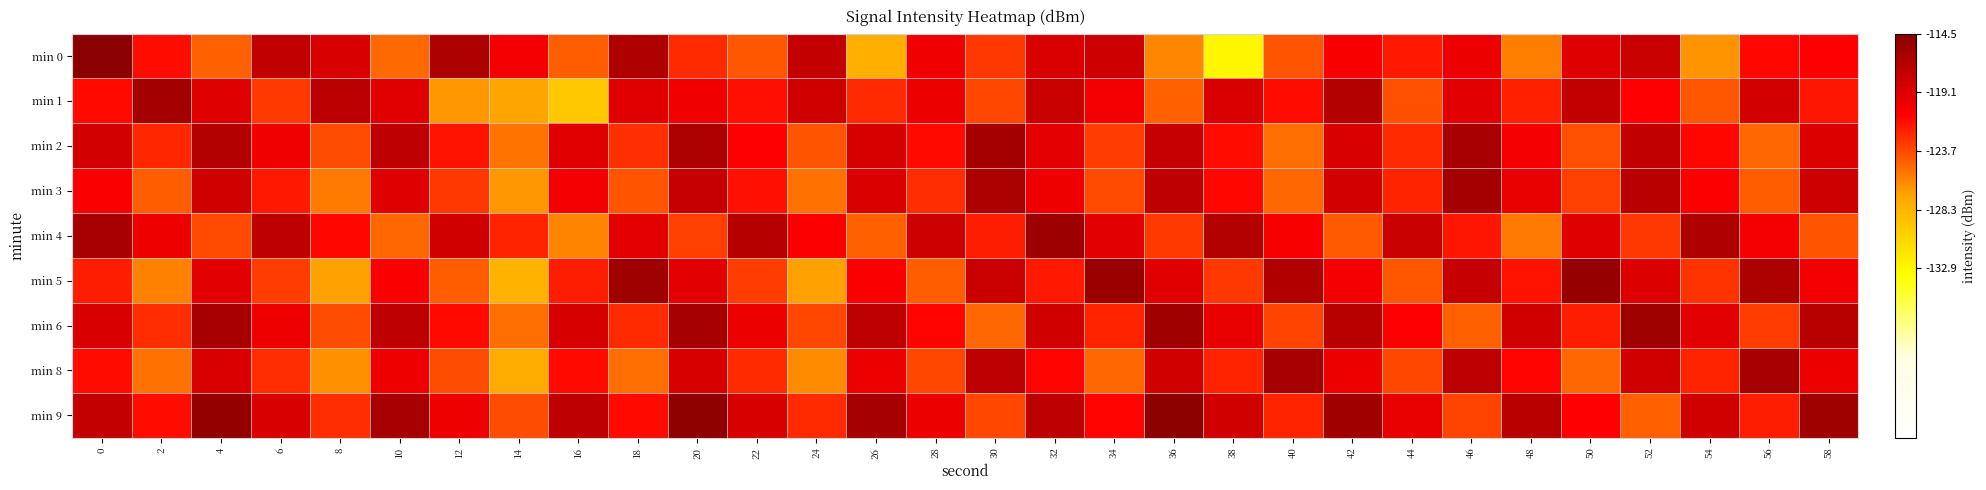

Reading left to right, extract all data points from this chart.

min 0: 0=-114.5	2=-121.3	4=-124.6	6=-117.5	8=-118.7	10=-125.0	12=-116.4	14=-120.4	16=-124.4	18=-116.5	20=-122.5	22=-124.2	24=-117.6	26=-127.9	28=-120.1	30=-123.0	32=-118.7	34=-118.1	36=-126.0	38=-132.9	40=-124.0	42=-120.5	44=-121.9	46=-119.9	48=-125.7	50=-119.1	52=-117.8	54=-126.6	56=-121.1	58=-120.8
min 1: 0=-121.2	2=-115.9	4=-119.1	6=-123.1	8=-117.2	10=-119.2	12=-126.6	14=-127.1	16=-129.7	18=-119.3	20=-120.1	22=-121.5	24=-118.3	26=-122.4	28=-119.8	30=-123.6	32=-117.9	34=-120.2	36=-124.5	38=-118.7	40=-121.3	42=-116.8	44=-123.9	46=-119.4	48=-122.1	50=-117.6	52=-120.8	54=-124.2	56=-118.5	58=-121.7
min 2: 0=-118.5	2=-122.3	4=-116.7	6=-120.1	8=-123.8	10=-117.4	12=-121.6	14=-125.3	16=-119.2	18=-122.7	20=-116.4	22=-120.9	24=-124.1	26=-118.6	28=-121.2	30=-115.9	32=-119.5	34=-123.2	36=-117.8	38=-121.4	40=-125.1	42=-118.8	44=-122.5	46=-116.1	48=-120.3	50=-123.9	52=-117.5	54=-121.1	56=-124.8	58=-119.0
min 3: 0=-120.6	2=-124.4	4=-118.2	6=-121.8	8=-125.5	10=-119.1	12=-122.9	14=-126.6	16=-120.4	18=-124.1	20=-117.8	22=-121.5	24=-125.2	26=-118.9	28=-122.6	30=-116.3	32=-120.0	34=-123.7	36=-117.4	38=-121.1	40=-124.8	42=-118.5	44=-122.2	46=-115.9	48=-119.6	50=-123.3	52=-117.0	54=-120.7	56=-124.4	58=-118.1
min 4: 0=-116.2	2=-120.0	4=-123.7	6=-117.3	8=-121.1	10=-124.8	12=-118.4	14=-122.2	16=-125.9	18=-119.5	20=-123.3	22=-116.9	24=-120.7	26=-124.5	28=-118.1	30=-121.9	32=-115.5	34=-119.3	36=-123.1	38=-116.7	40=-120.5	42=-124.3	44=-117.9	46=-121.7	48=-125.5	50=-119.1	52=-122.9	54=-116.5	56=-120.3	58=-124.1
min 5: 0=-122.0	2=-125.8	4=-119.4	6=-123.2	8=-127.0	10=-120.6	12=-124.4	14=-128.2	16=-122.0	18=-115.6	20=-119.4	22=-123.2	24=-127.0	26=-120.6	28=-124.4	30=-118.0	32=-121.8	34=-115.4	36=-119.2	38=-123.0	40=-116.6	42=-120.4	44=-124.2	46=-117.8	48=-121.6	50=-115.2	52=-119.0	54=-122.8	56=-116.4	58=-120.2
min 6: 0=-118.8	2=-122.6	4=-116.2	6=-120.0	8=-123.8	10=-117.4	12=-121.2	14=-125.0	16=-118.6	18=-122.4	20=-116.0	22=-119.8	24=-123.6	26=-117.2	28=-121.0	30=-124.8	32=-118.4	34=-122.2	36=-115.8	38=-119.6	40=-123.4	42=-117.0	44=-120.8	46=-124.6	48=-118.2	50=-122.0	52=-115.6	54=-119.4	56=-123.2	58=-117.0
min 8: 0=-121.4	2=-125.2	4=-118.8	6=-122.6	8=-126.4	10=-120.0	12=-123.8	14=-127.6	16=-121.2	18=-125.0	20=-118.6	22=-122.4	24=-126.2	26=-119.8	28=-123.6	30=-117.2	32=-121.0	34=-124.8	36=-118.4	38=-122.2	40=-116.0	42=-119.8	44=-123.6	46=-117.2	48=-121.0	50=-124.8	52=-118.4	54=-122.2	56=-116.0	58=-119.8
min 9: 0=-117.6	2=-121.4	4=-115.0	6=-118.8	8=-122.6	10=-116.2	12=-120.0	14=-123.8	16=-117.4	18=-121.2	20=-114.8	22=-118.6	24=-122.4	26=-116.0	28=-119.8	30=-123.6	32=-117.2	34=-121.0	36=-114.6	38=-118.4	40=-122.2	42=-115.8	44=-119.6	46=-123.4	48=-117.0	50=-120.8	52=-124.6	54=-118.2	56=-122.0	58=-115.6